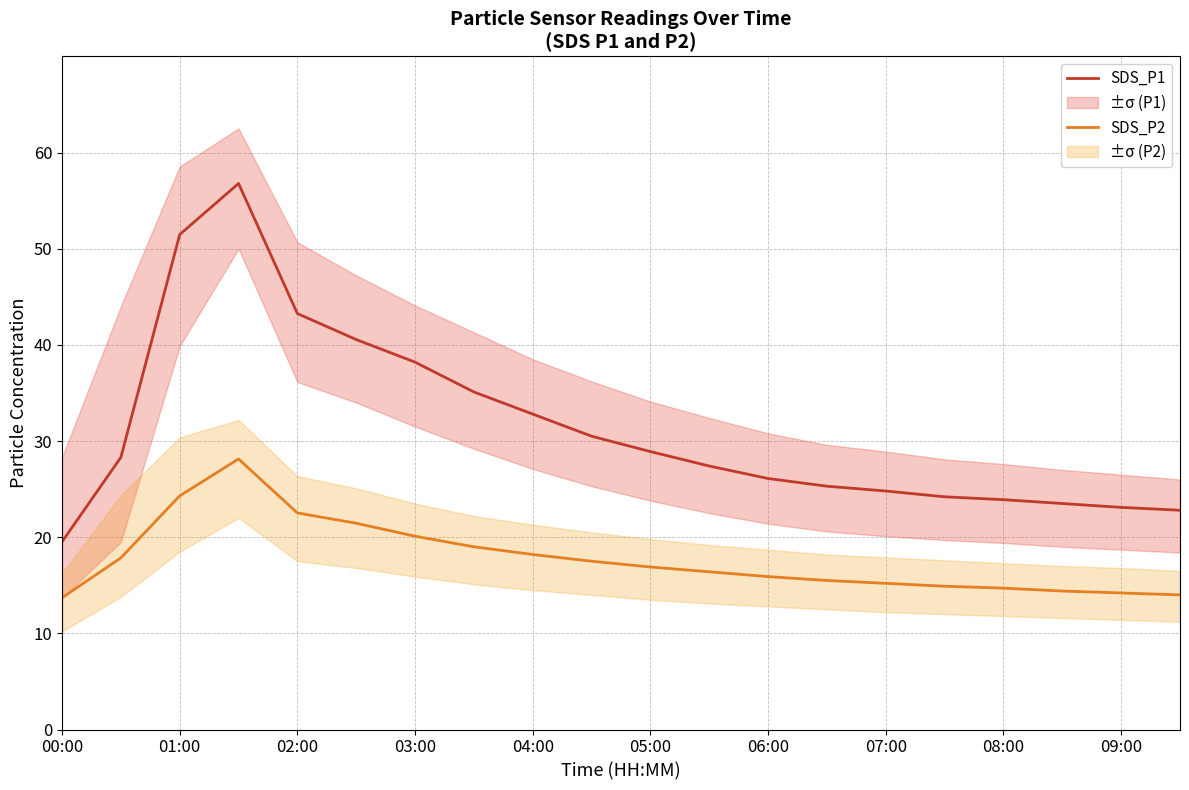

Is this an area chart (filled region under the line)?

No